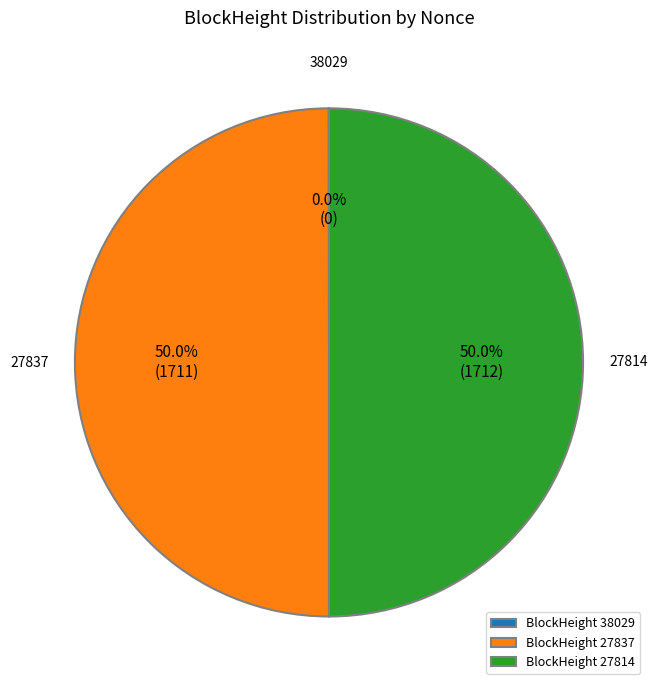

Combined, do BlockHeight 27837 and BlockHeight 27814 account for over 50%?

Yes